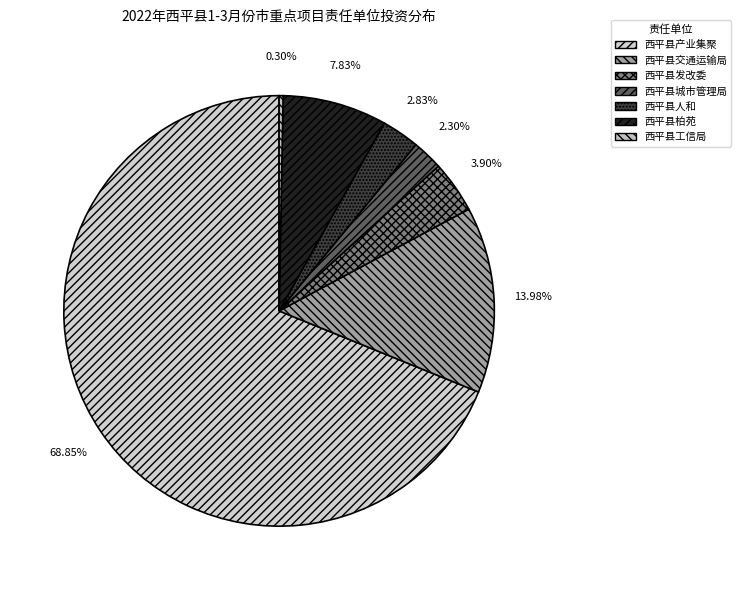

To the nearest percent, what percentage of the pie is 西平县人和?

3%